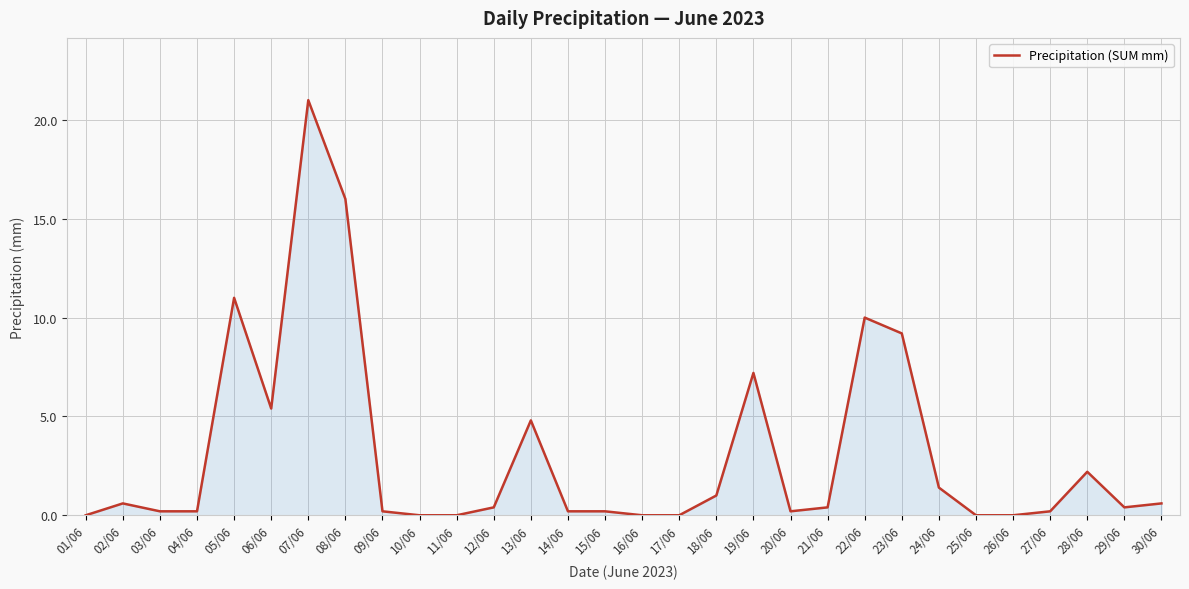

What is the maximum value shown in the chart?

21.0